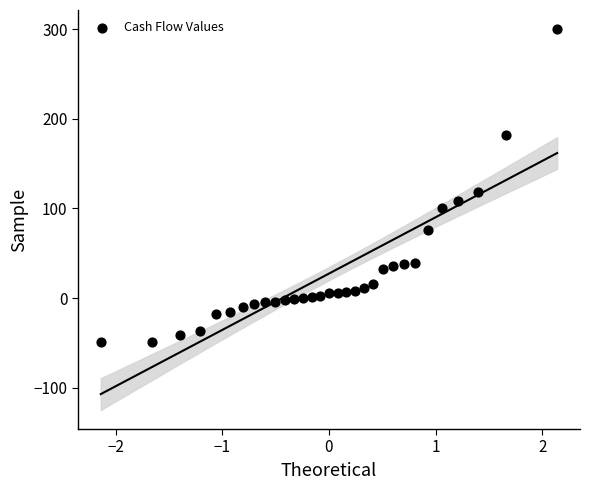

What Y value in the scatter plot is closest to 125?

118.0